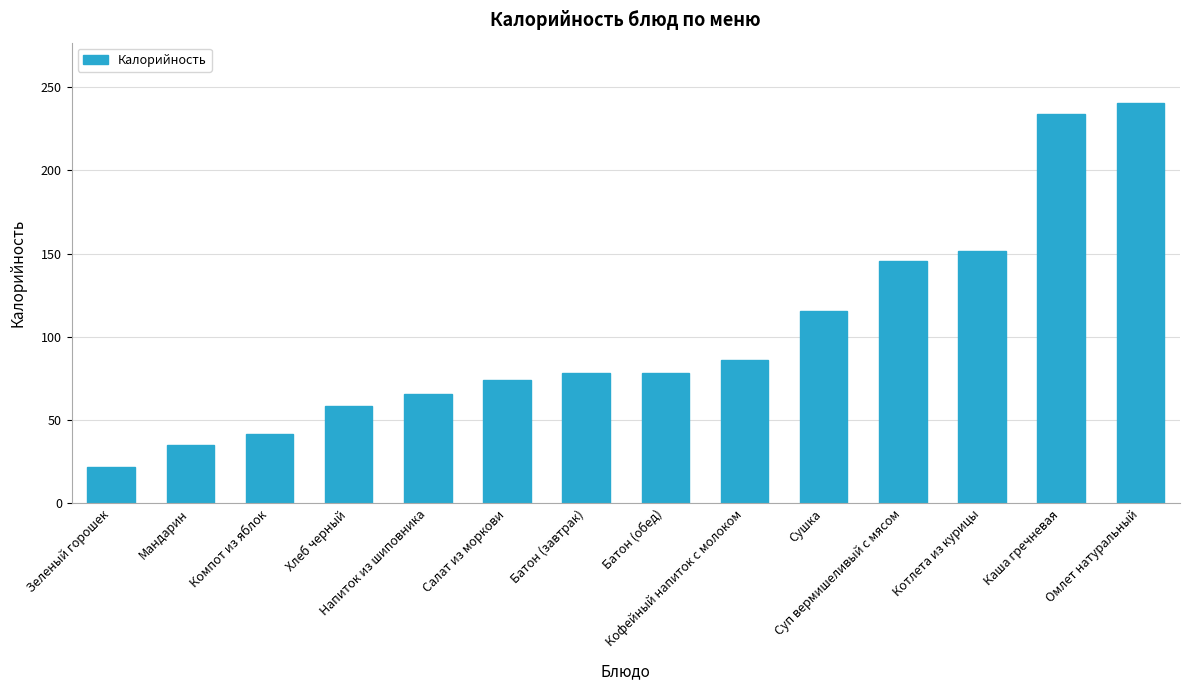

What is the greatest value displayed?

240.5